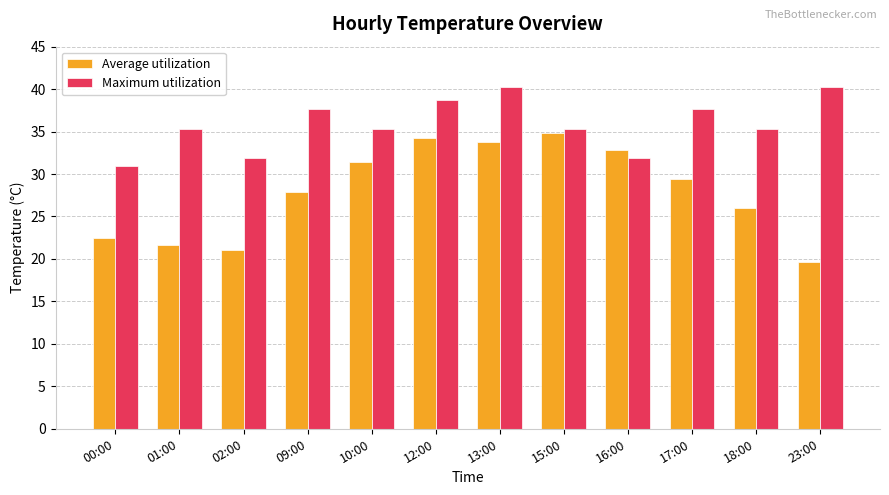

What is the minimum value for Maximum utilization?

30.9